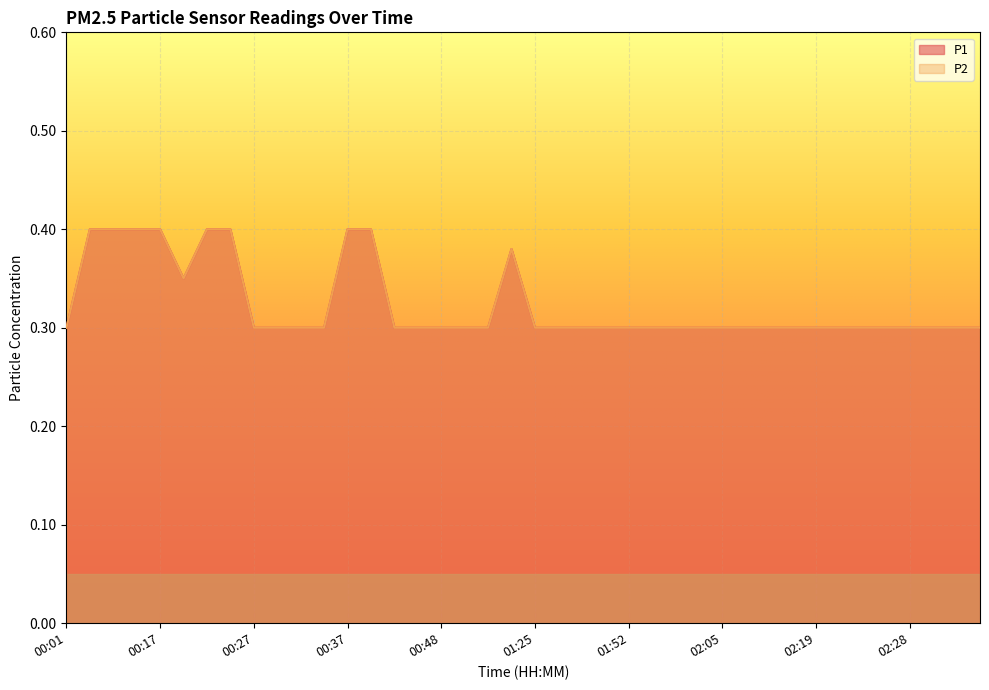

Is it true that P1 equals 0.3 at 00:48?

True